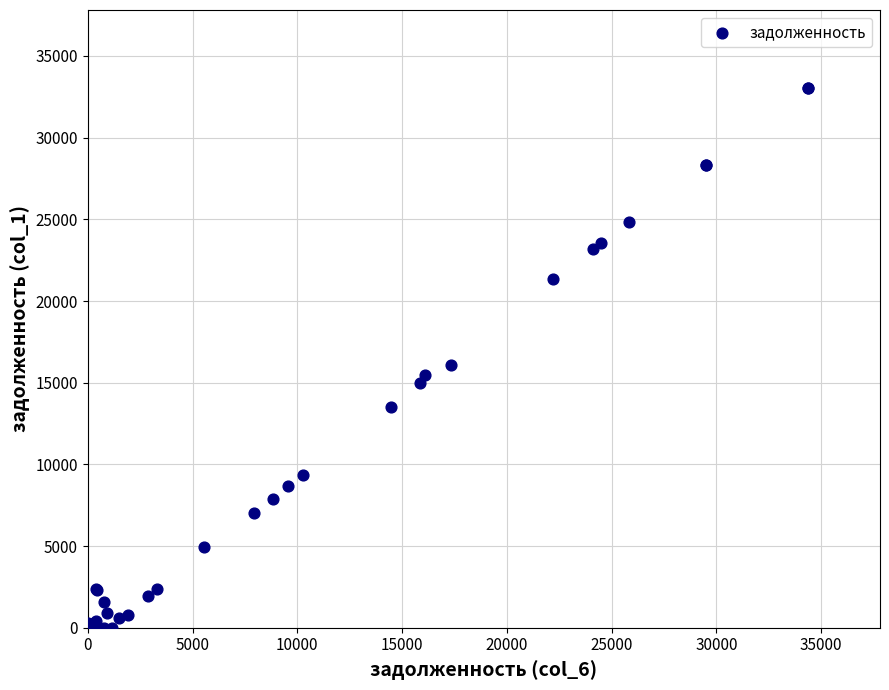

What Y value in the scatter plot is closest to 16504?

16084.7